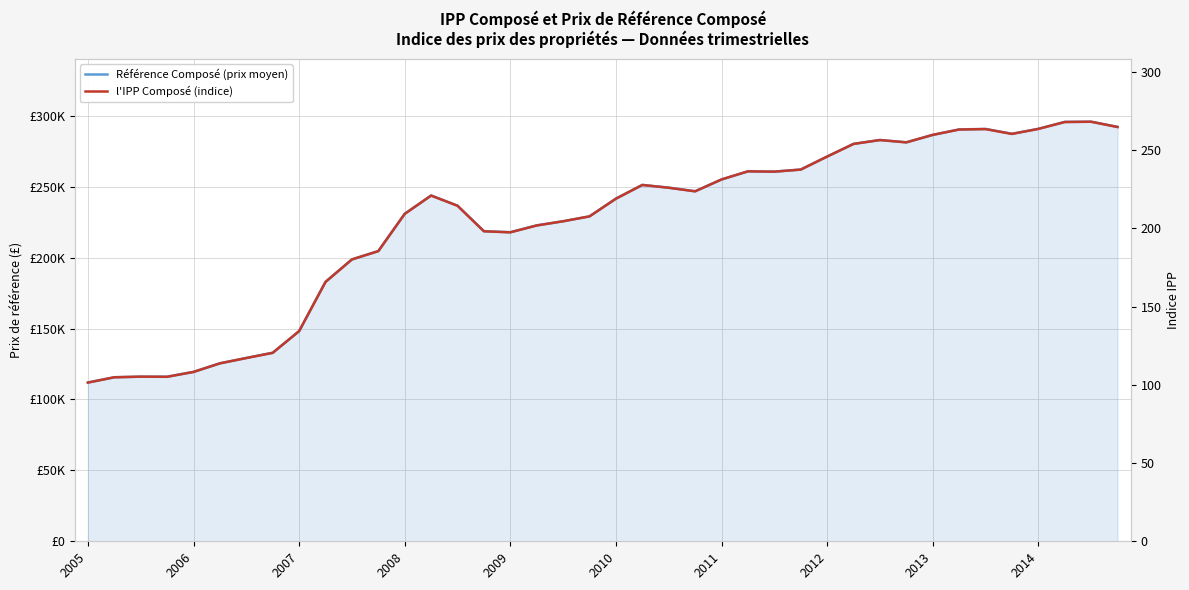

Which series has the widest spread of values?

Référence Composé (prix moyen)